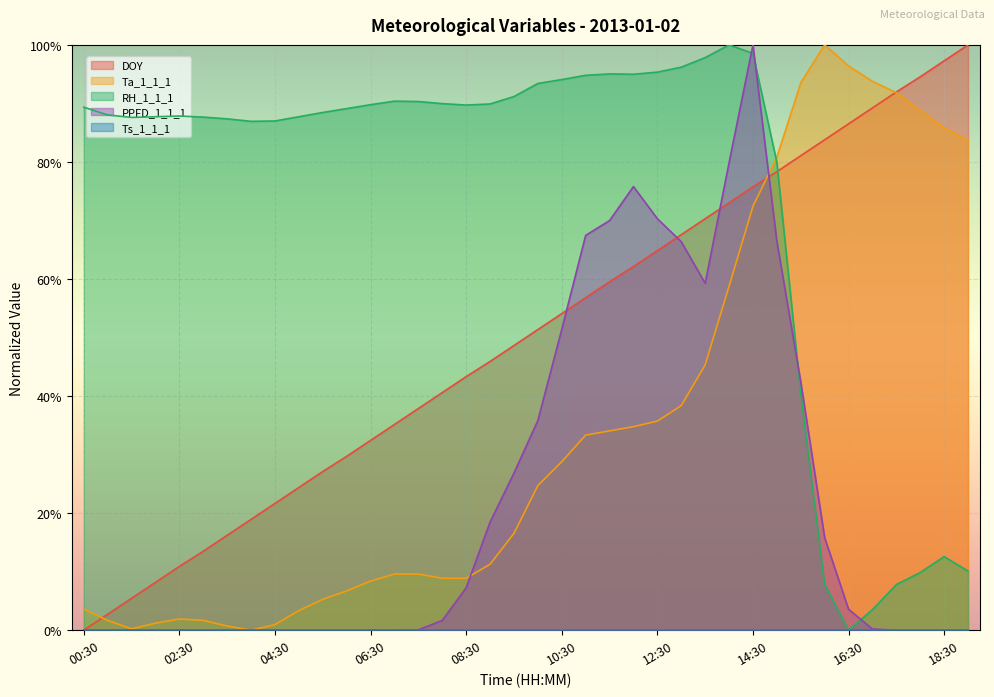

Does the chart display data point markers on the line(s)?

No